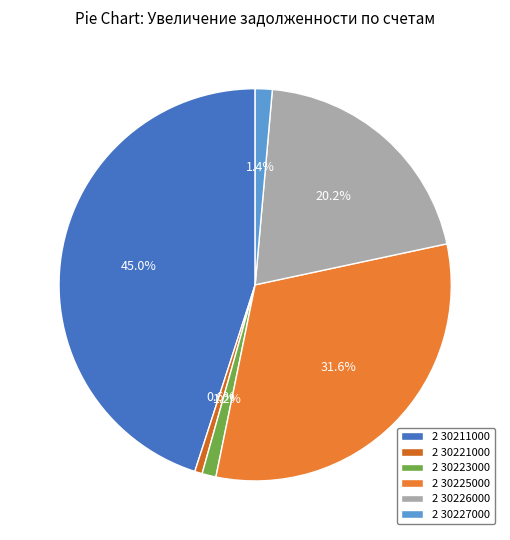

To the nearest percent, what portion does 2 30226000 represent?

20%